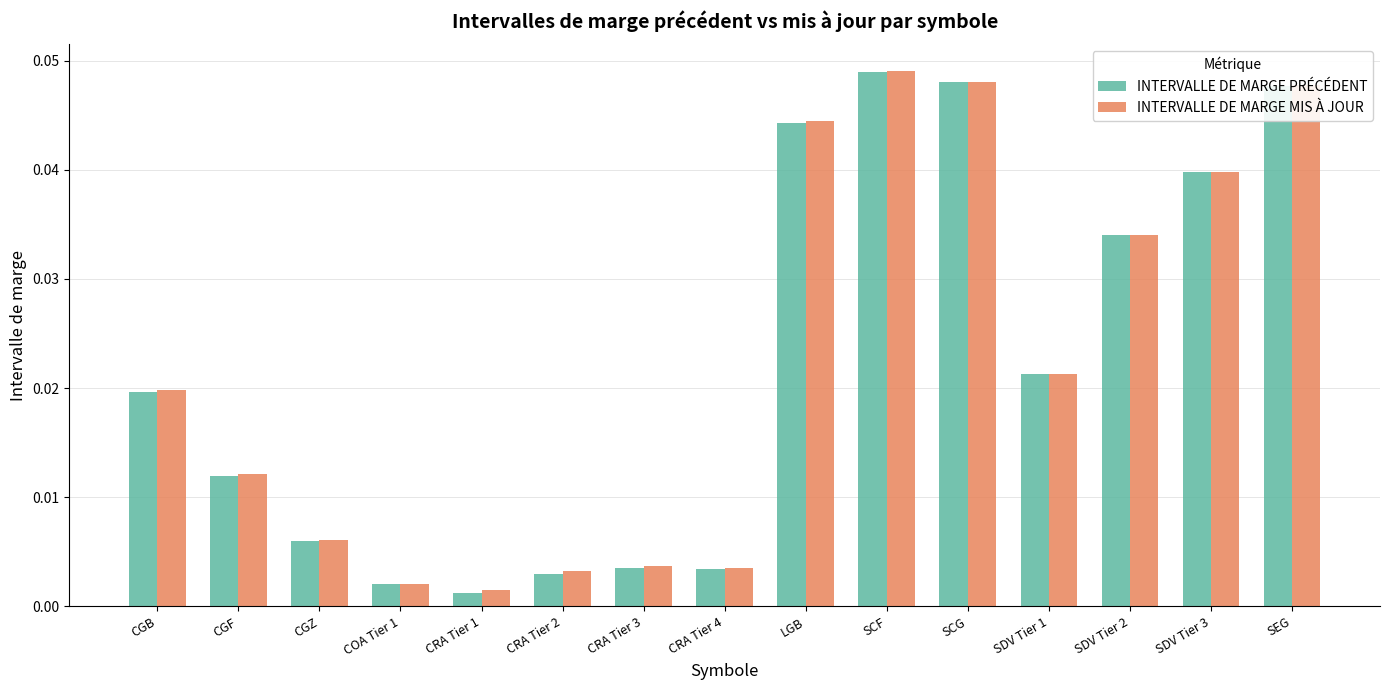

Which series changed the most between CGF and SCF?

INTERVALLE DE MARGE PRÉCÉDENT